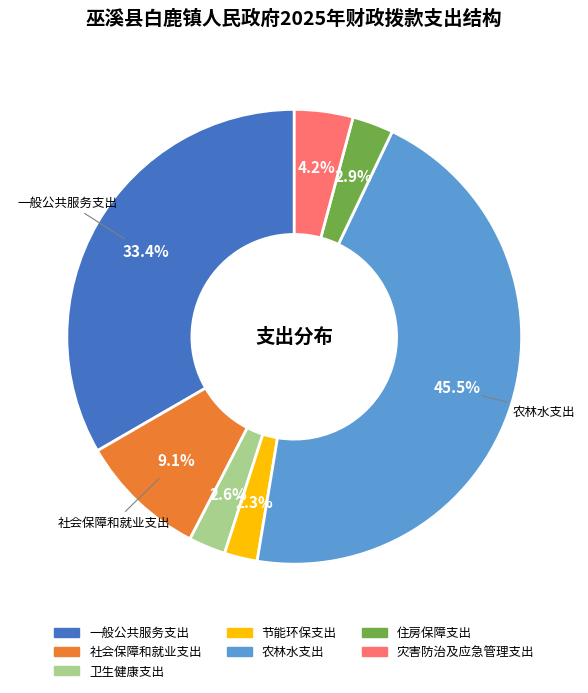

Is there a majority slice in this chart?

No